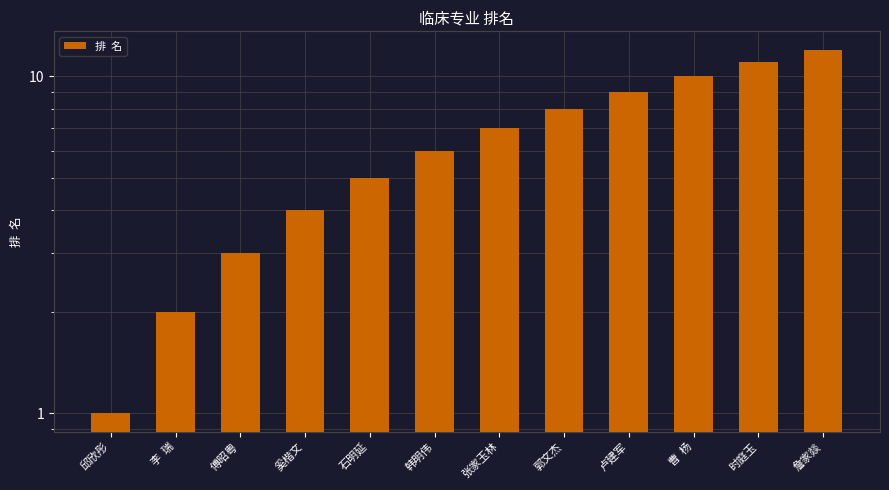

Which category has the lowest value across all series?

邱欣彤